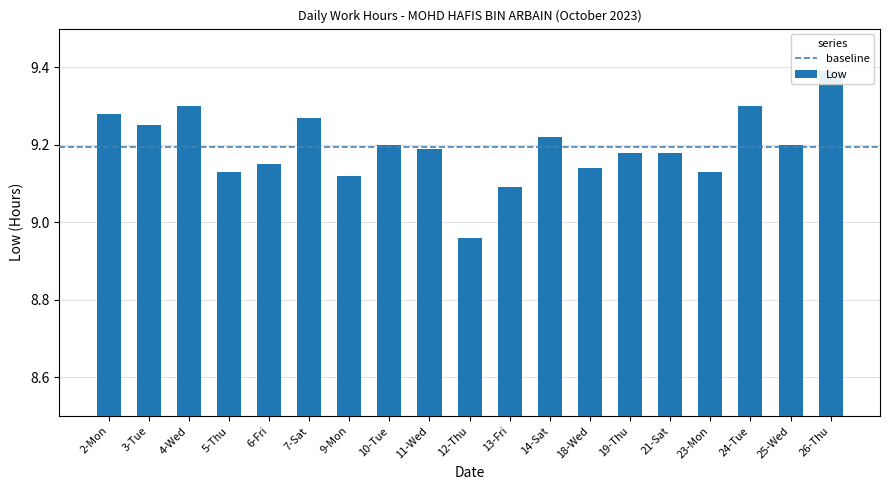

List the labels in order of value, smallest first.

12-Thu, 13-Fri, 9-Mon, 5-Thu, 23-Mon, 18-Wed, 6-Fri, 19-Thu, 21-Sat, 11-Wed, 10-Tue, 25-Wed, 14-Sat, 3-Tue, 7-Sat, 2-Mon, 4-Wed, 24-Tue, 26-Thu